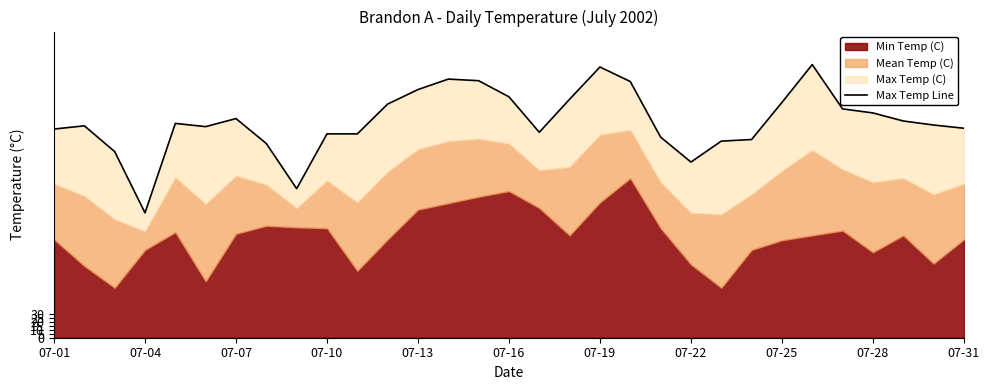

How many values are below 26?

12